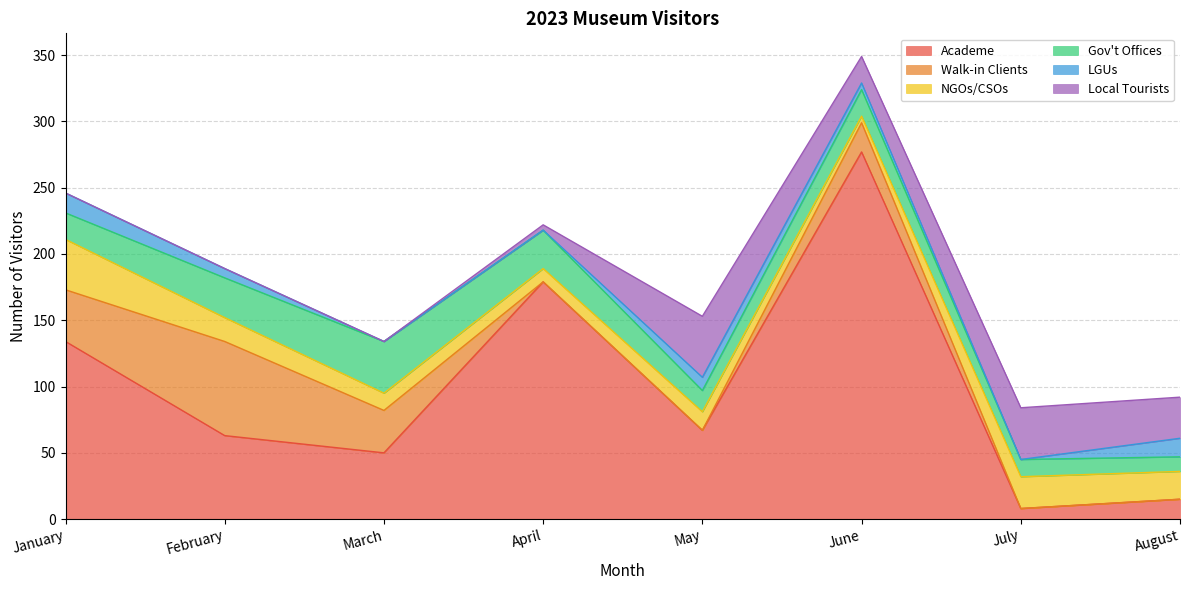

True or false: LGUs and Academe cross at least once.

False